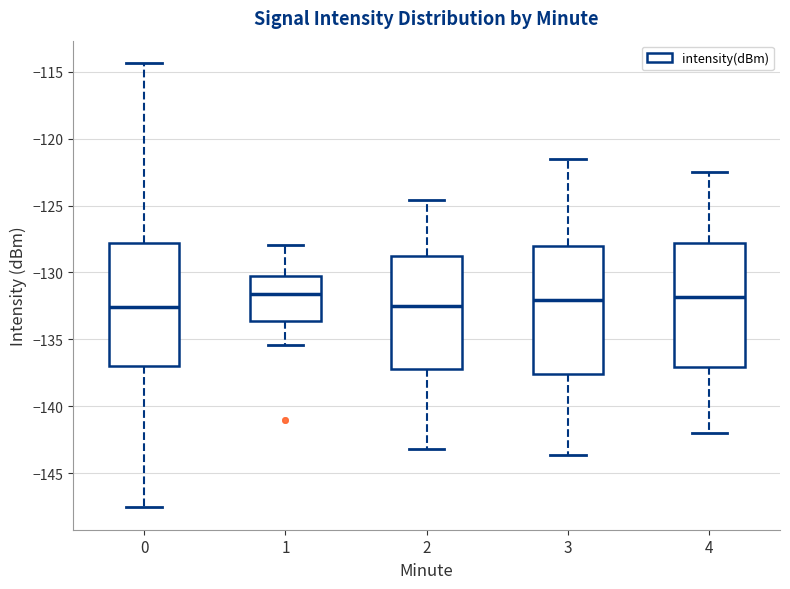

Where does the upper whisker of the box at x = 2 end on the y-axis? The values are not printed on the chart, so give them approximately, as read against the axis.

-124.5